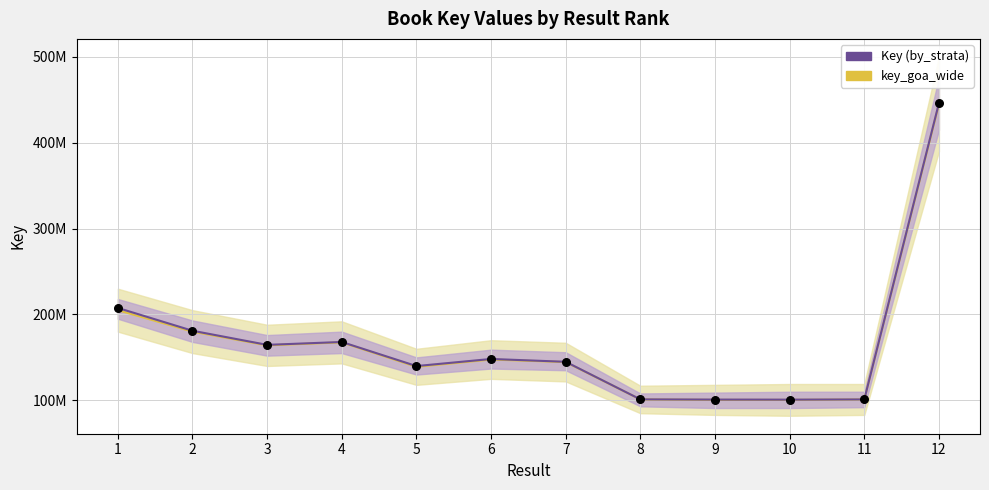

At which category is the sum across all series the highest?

12